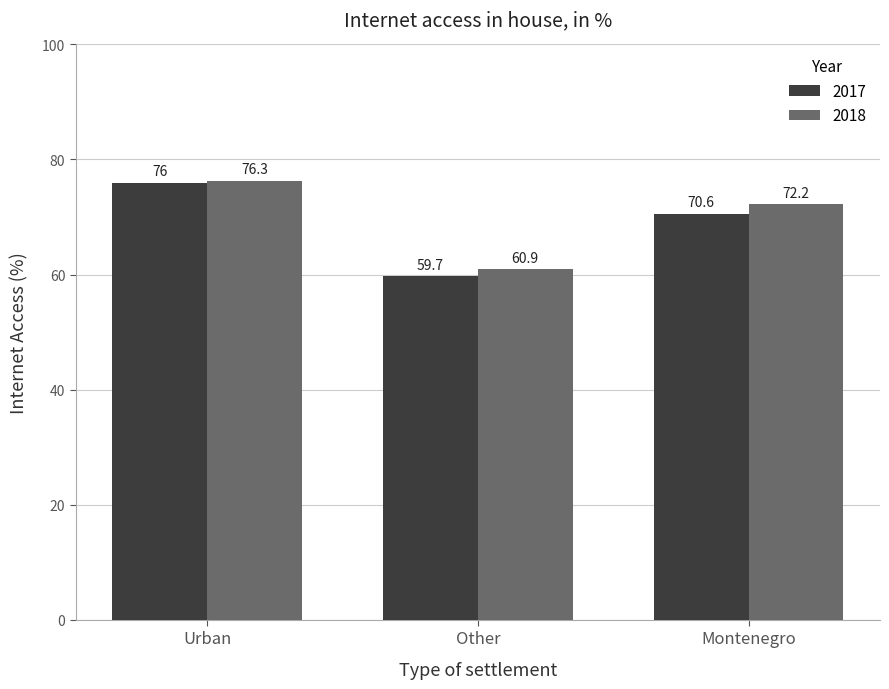

Rank the series by their maximum value, from lowest to highest.

2017, 2018